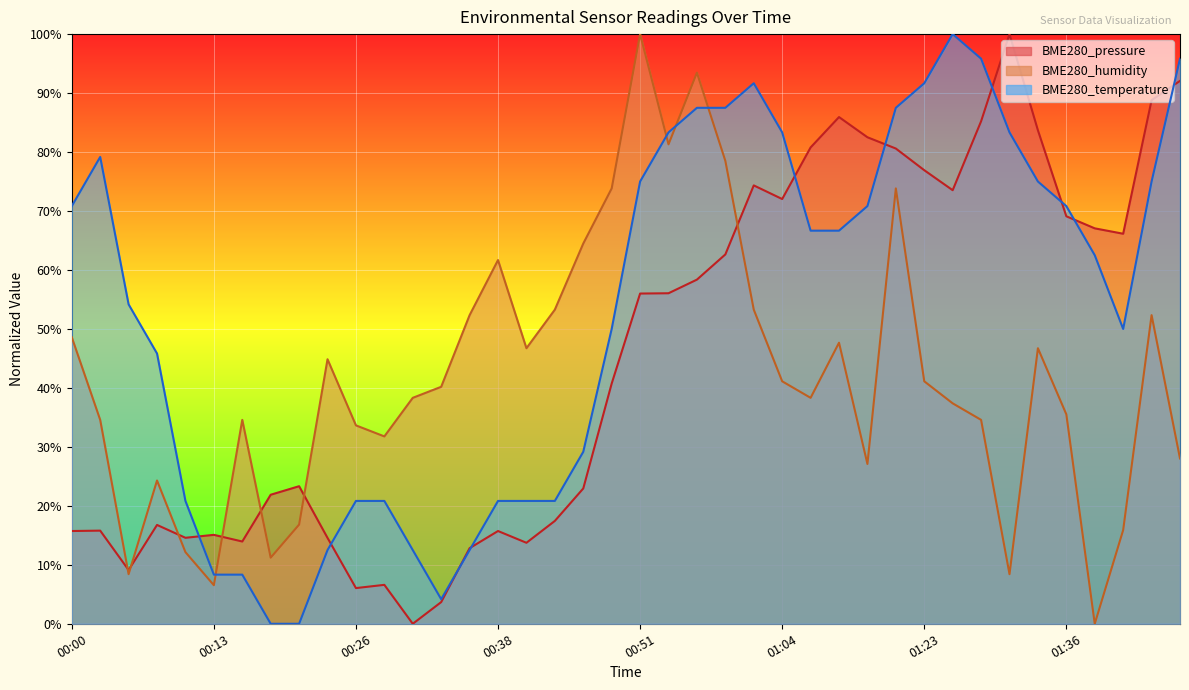

What is the value of the BME280_humidity point at the 36th from the left?

35.5